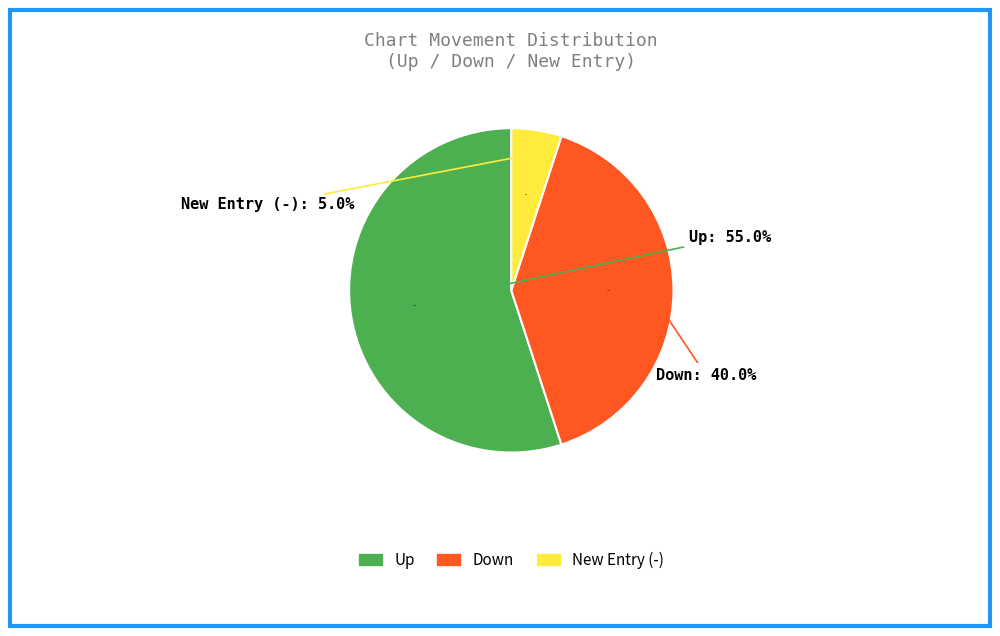

Which slice is the largest?

up